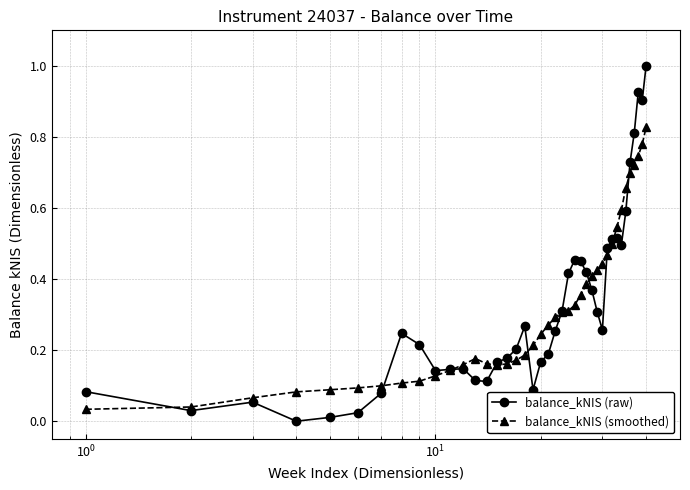

Which series ends up on top after the final intersection of balance_kNIS (raw) and balance_kNIS (smoothed)?

balance_kNIS (raw)